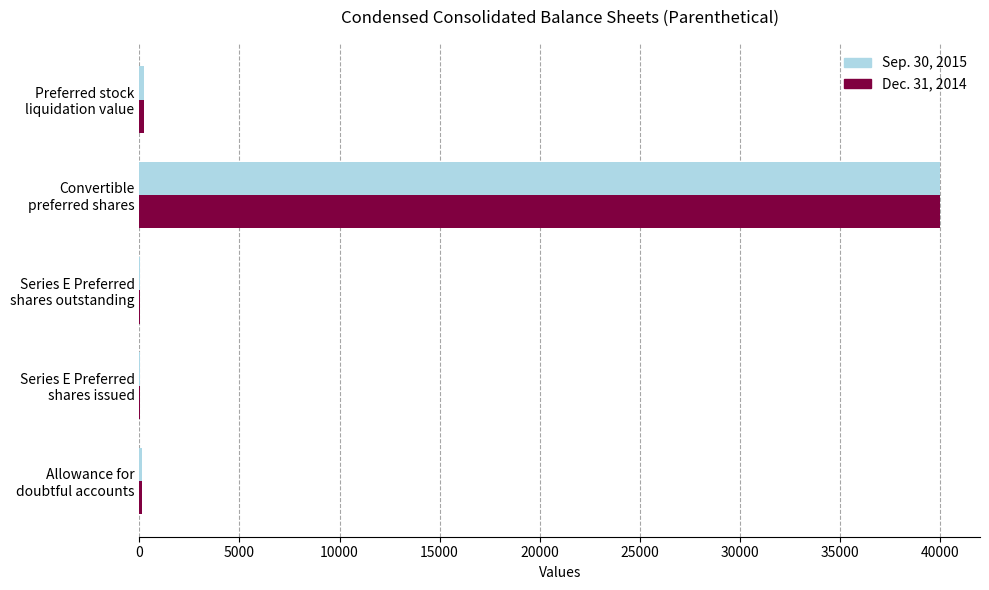

What is the greatest value displayed?

40000